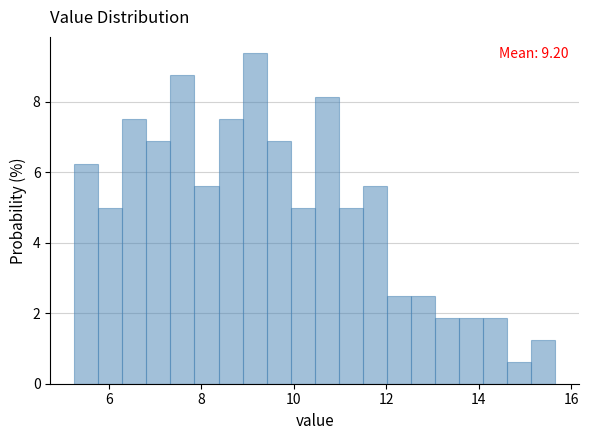

Around what value on the x-axis is the tallest bar? Give the approximate position of its centre, as read against the axis.

9.2